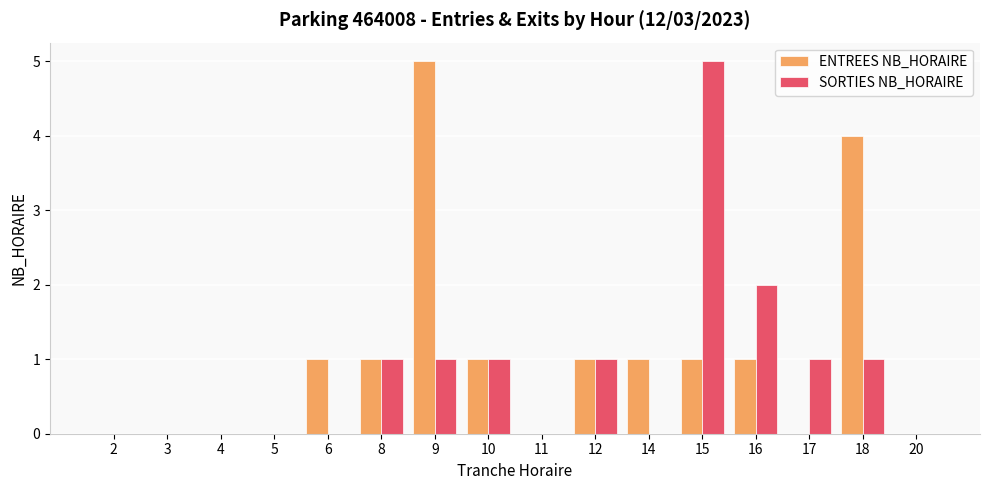

How many data points does each series have?

16